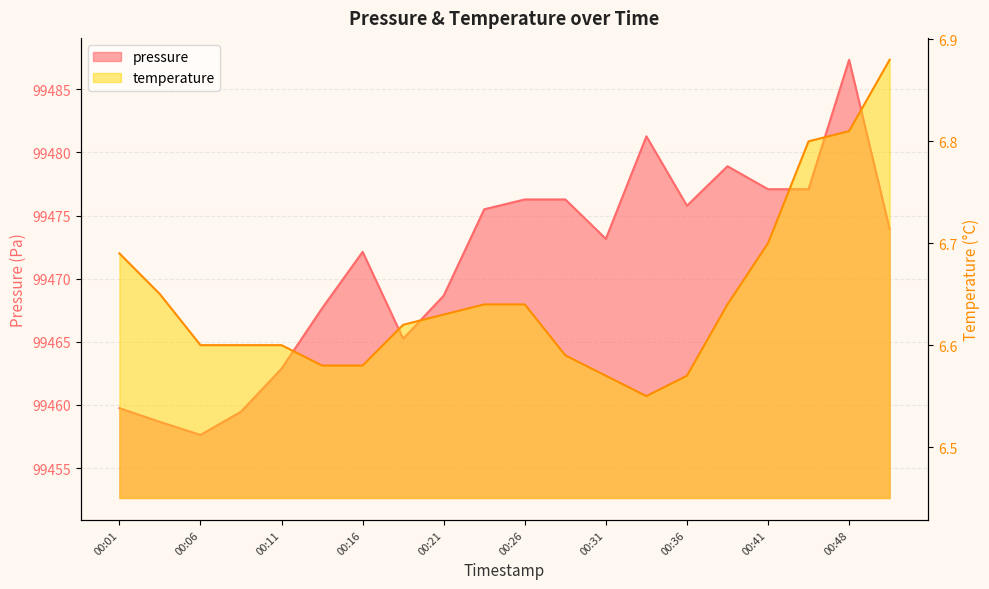

True or false: temperature and pressure cross at least once.

False